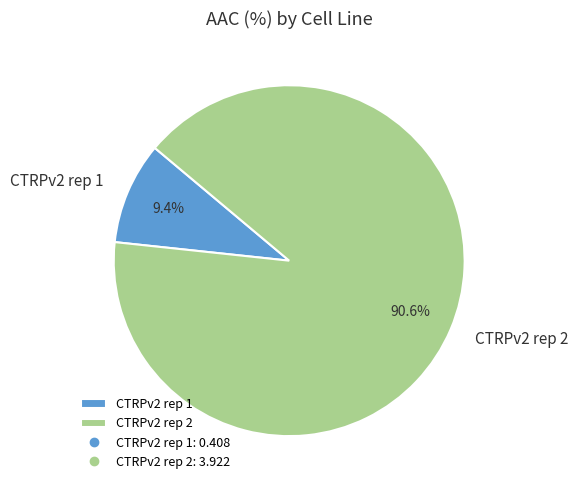

To the nearest percent, what is the difference between the largest and smallest slice percentages?

81%